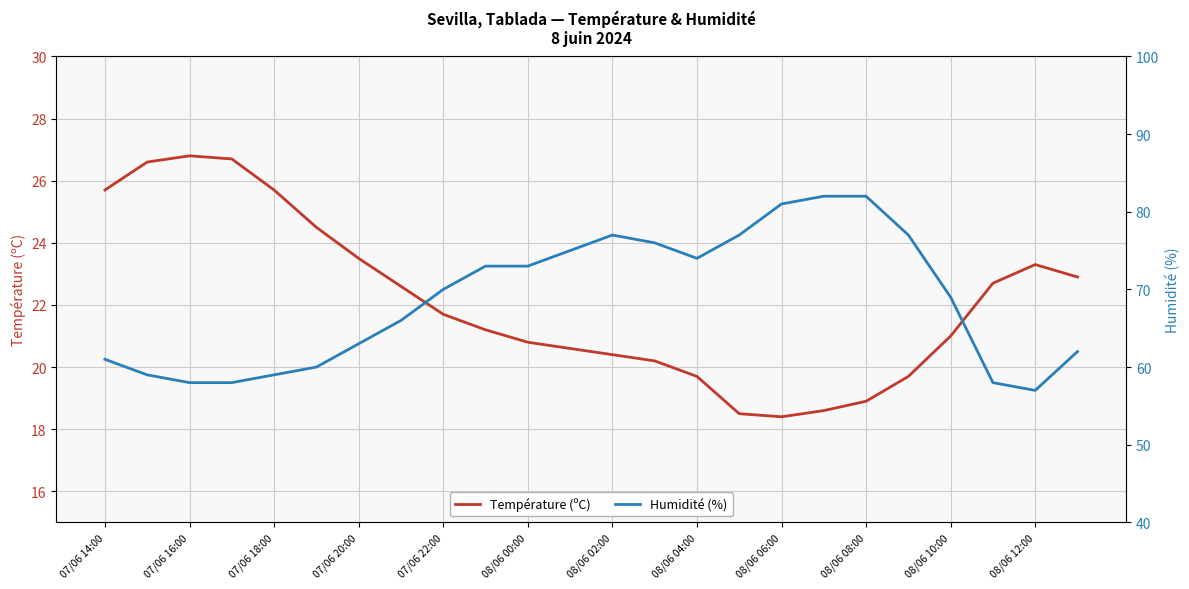

The Température (ºC) series shows 44.2 at 07/06 22:00. True or false?

False